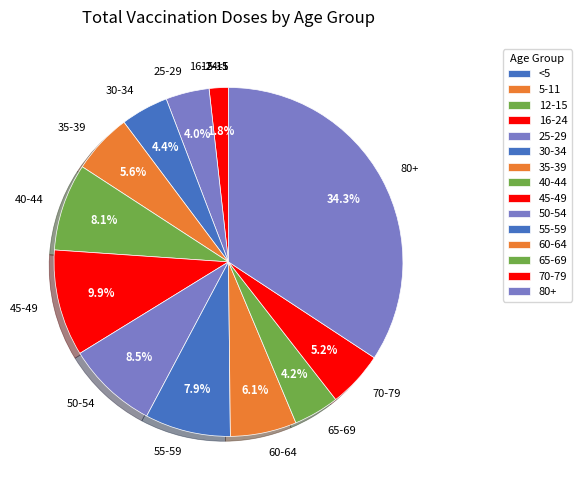

Which has a higher value, 45-49 or 80+?

80+